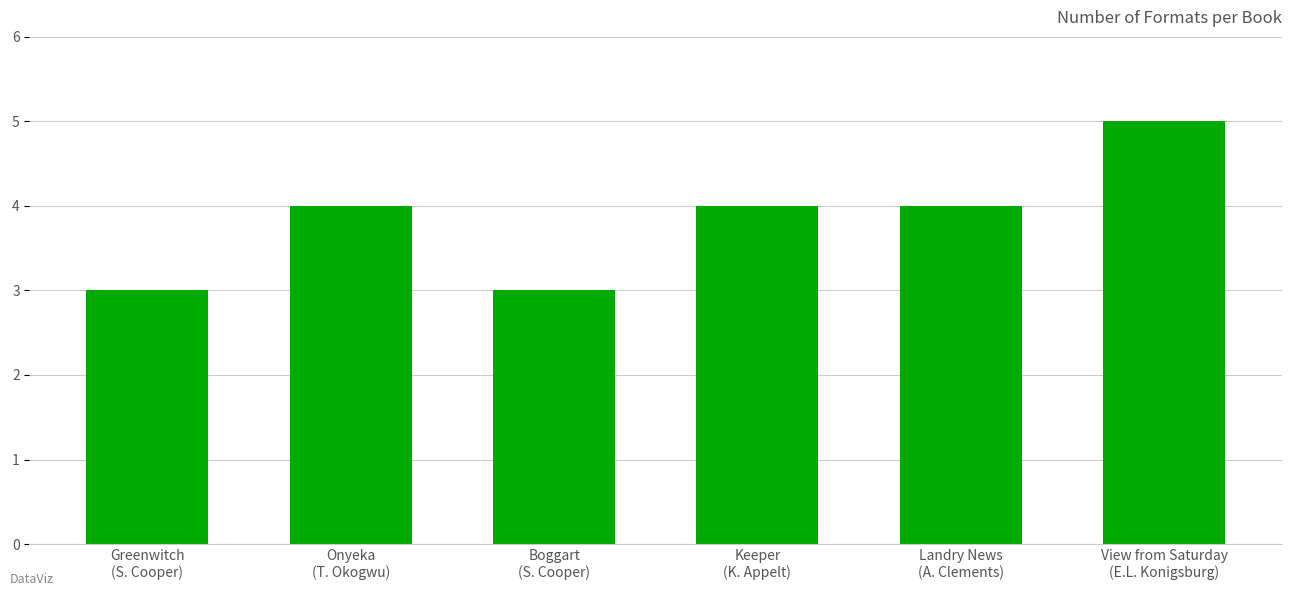

What is the sum of all values?

23